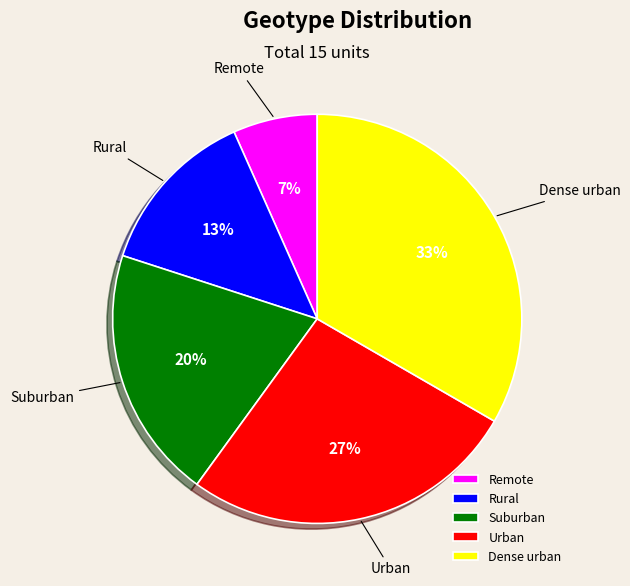

What percentage is the Rural slice, to the nearest percent?

13%